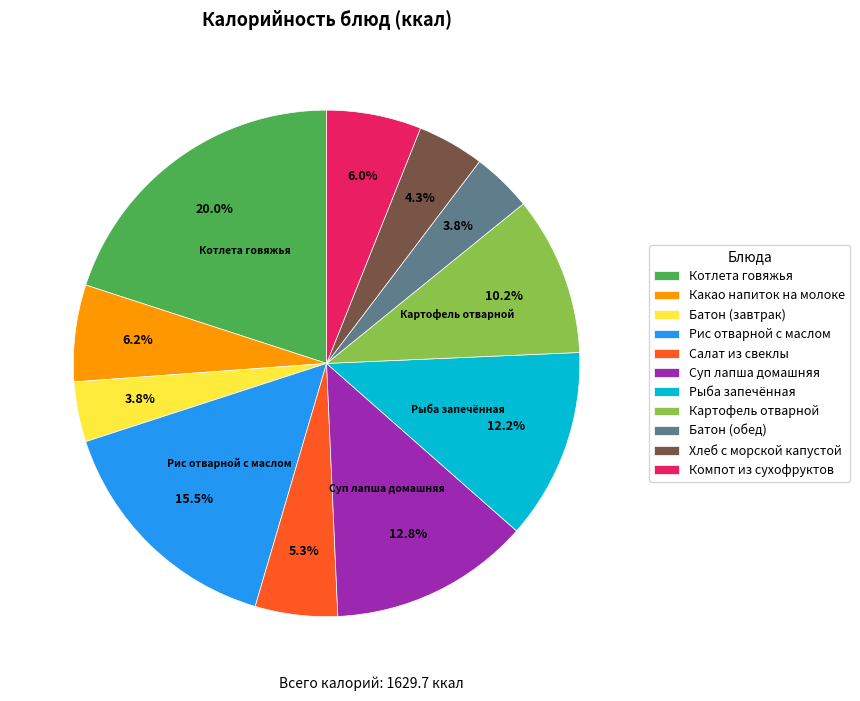

How many segments does this pie chart have?

11